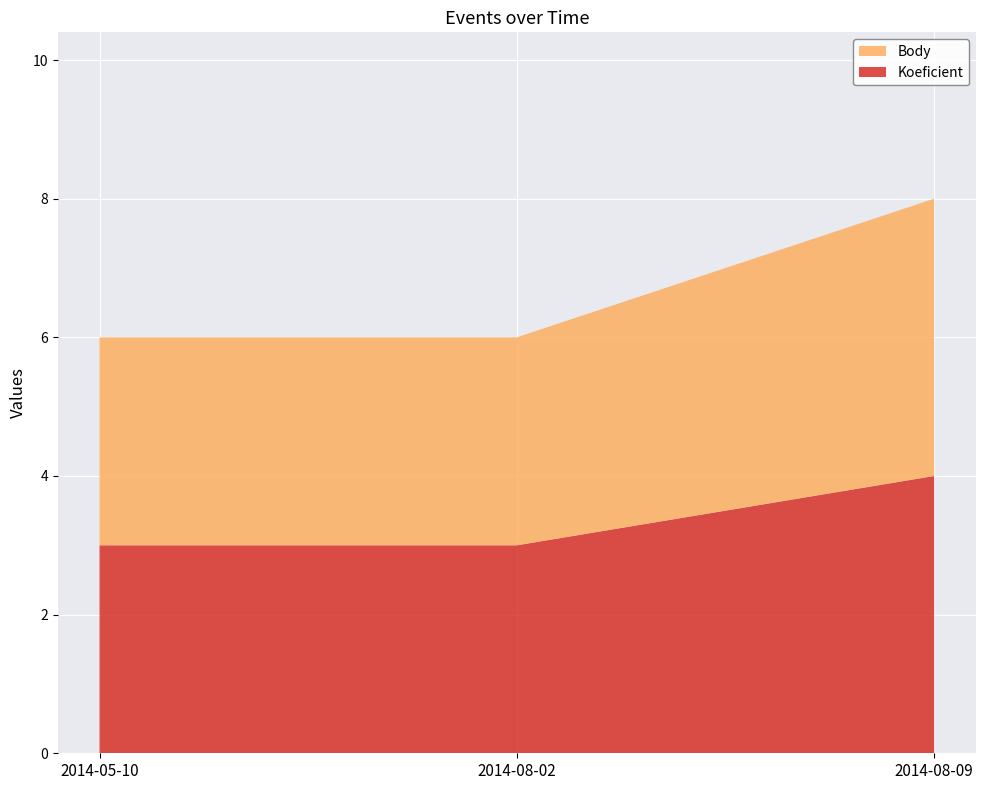

Reading right to left, extract all data points from this chart.

Koeficient: 2014-08-09=4	2014-08-02=3	2014-05-10=3
Body: 2014-08-09=4	2014-08-02=3	2014-05-10=3